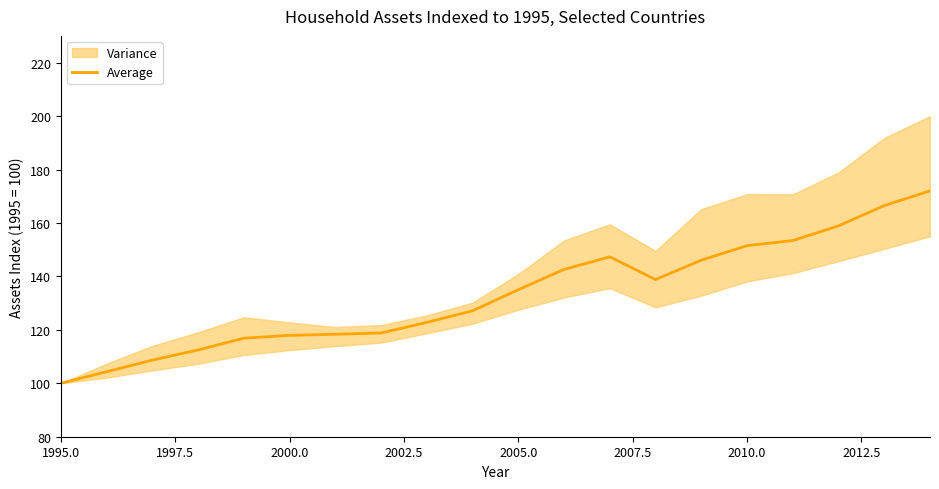

What is the smallest value displayed?

100.0